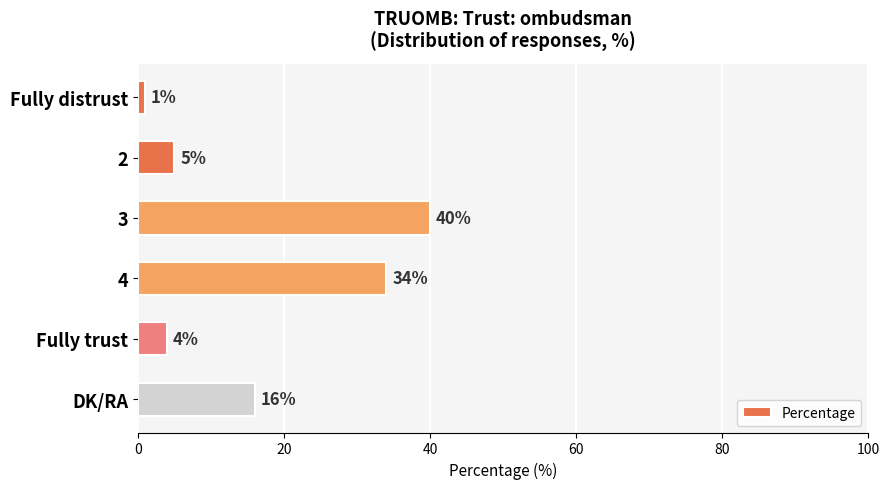

What is the difference between the maximum and minimum values?

39